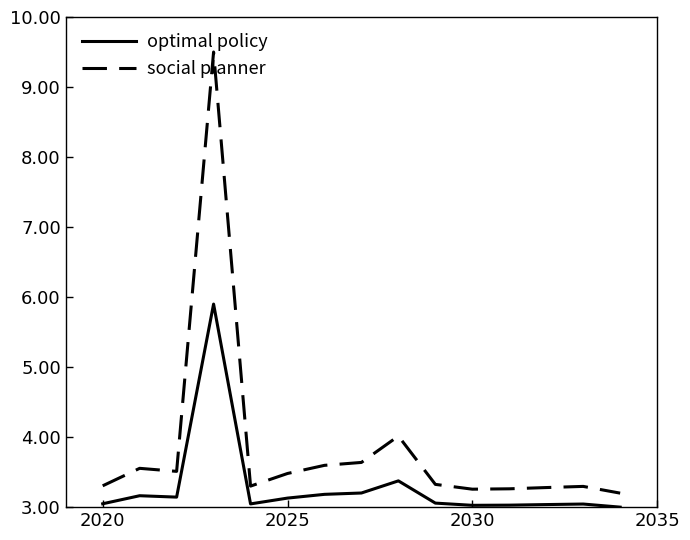

True or false: social planner and optimal policy cross at least once.

False